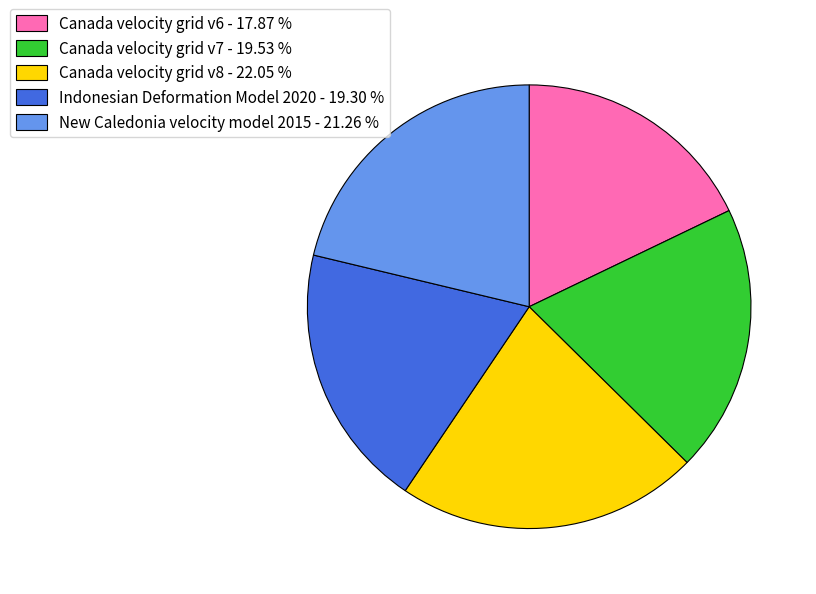

What is the largest slice in the pie chart?

Canada velocity grid v8